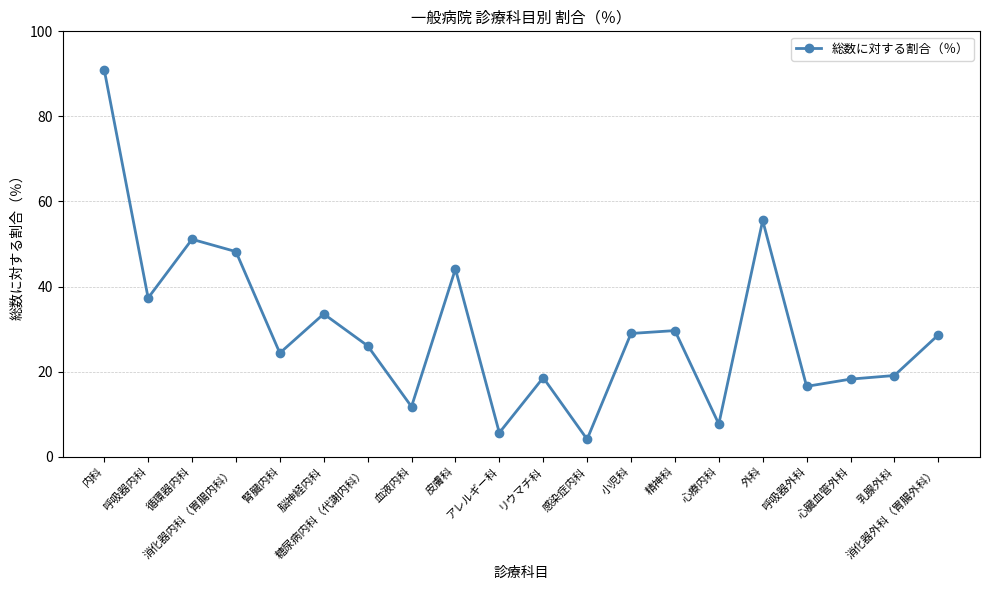

At which label is the value closest to 47?

消化器内科（胃腸内科）